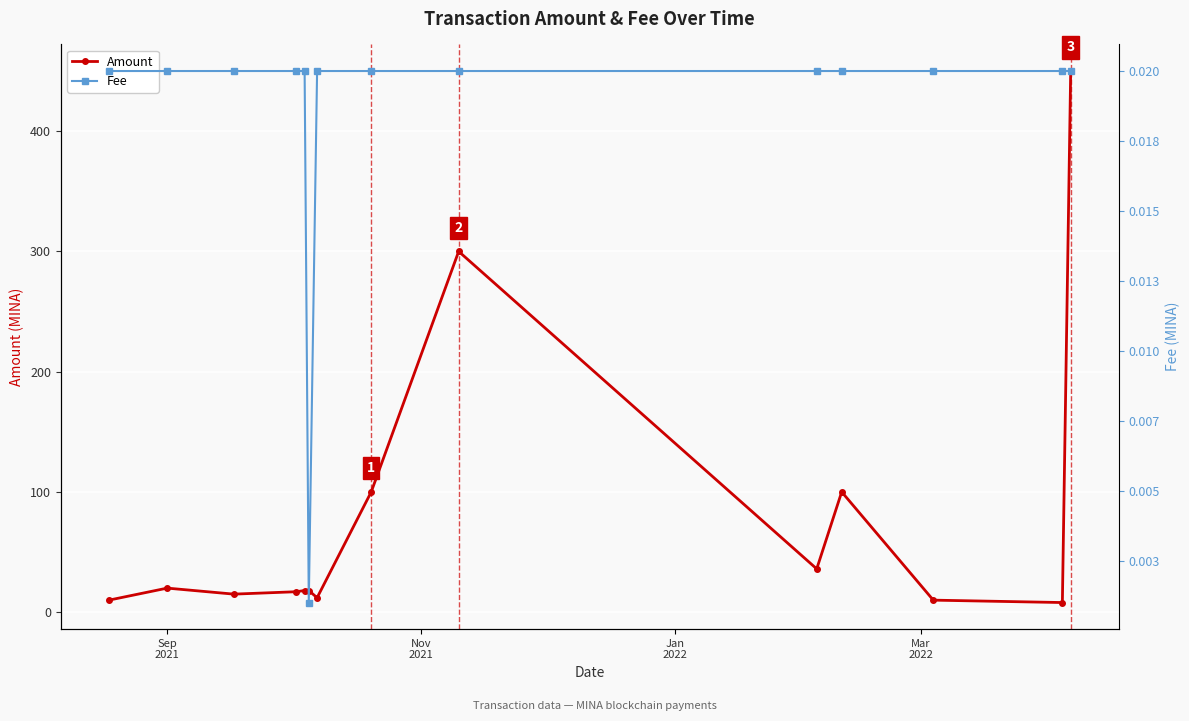

True or false: Amount has more than 2 points higher than both neighbors.

True